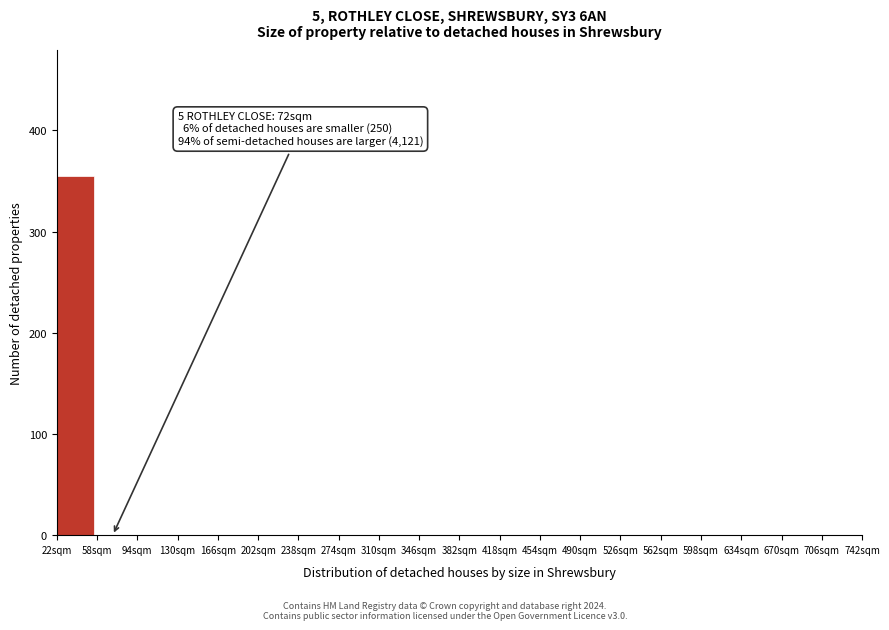

Over which range of the x-axis is the bar tallest?

22 to 58